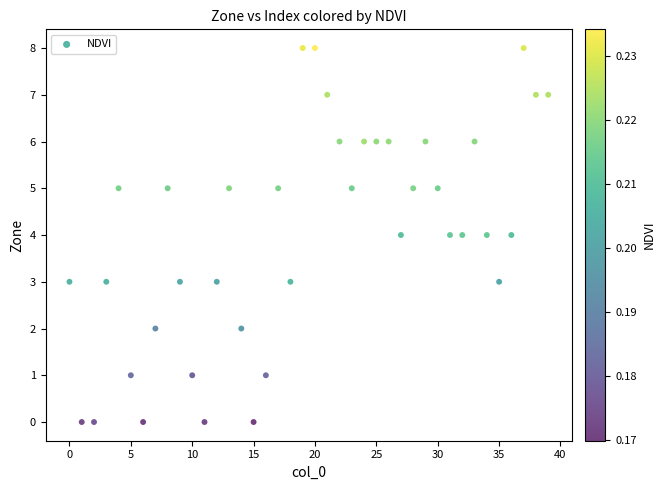

What is the range of Y values (max minus min)?

8